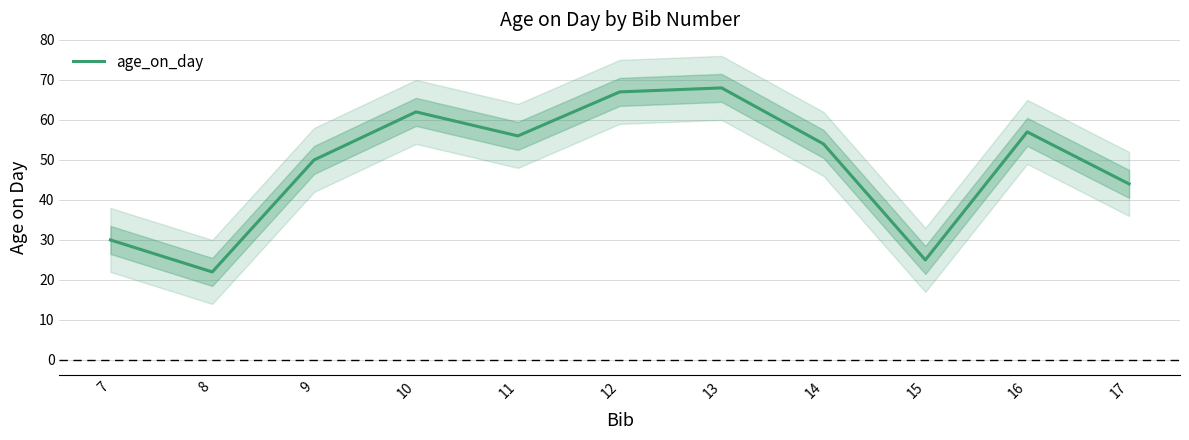

True or false: the data has more than 0 interior local peaks.

True